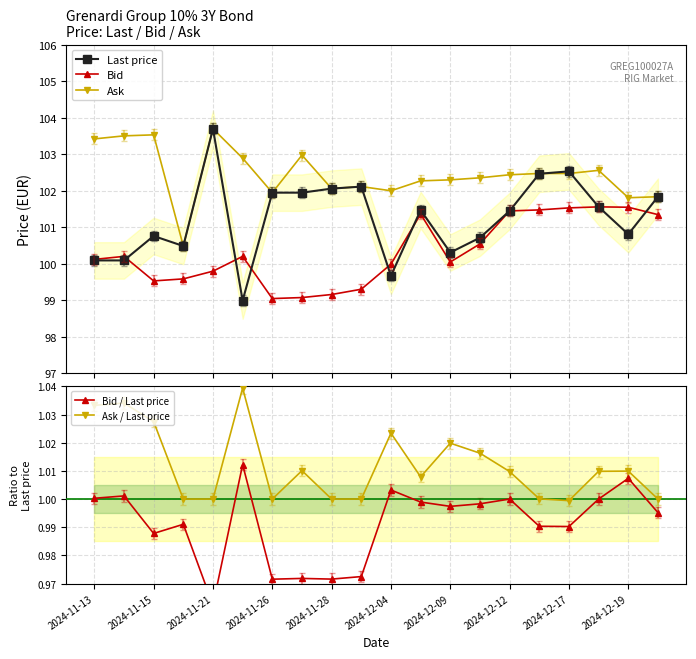

What is the label of the 18th point from the left?

17